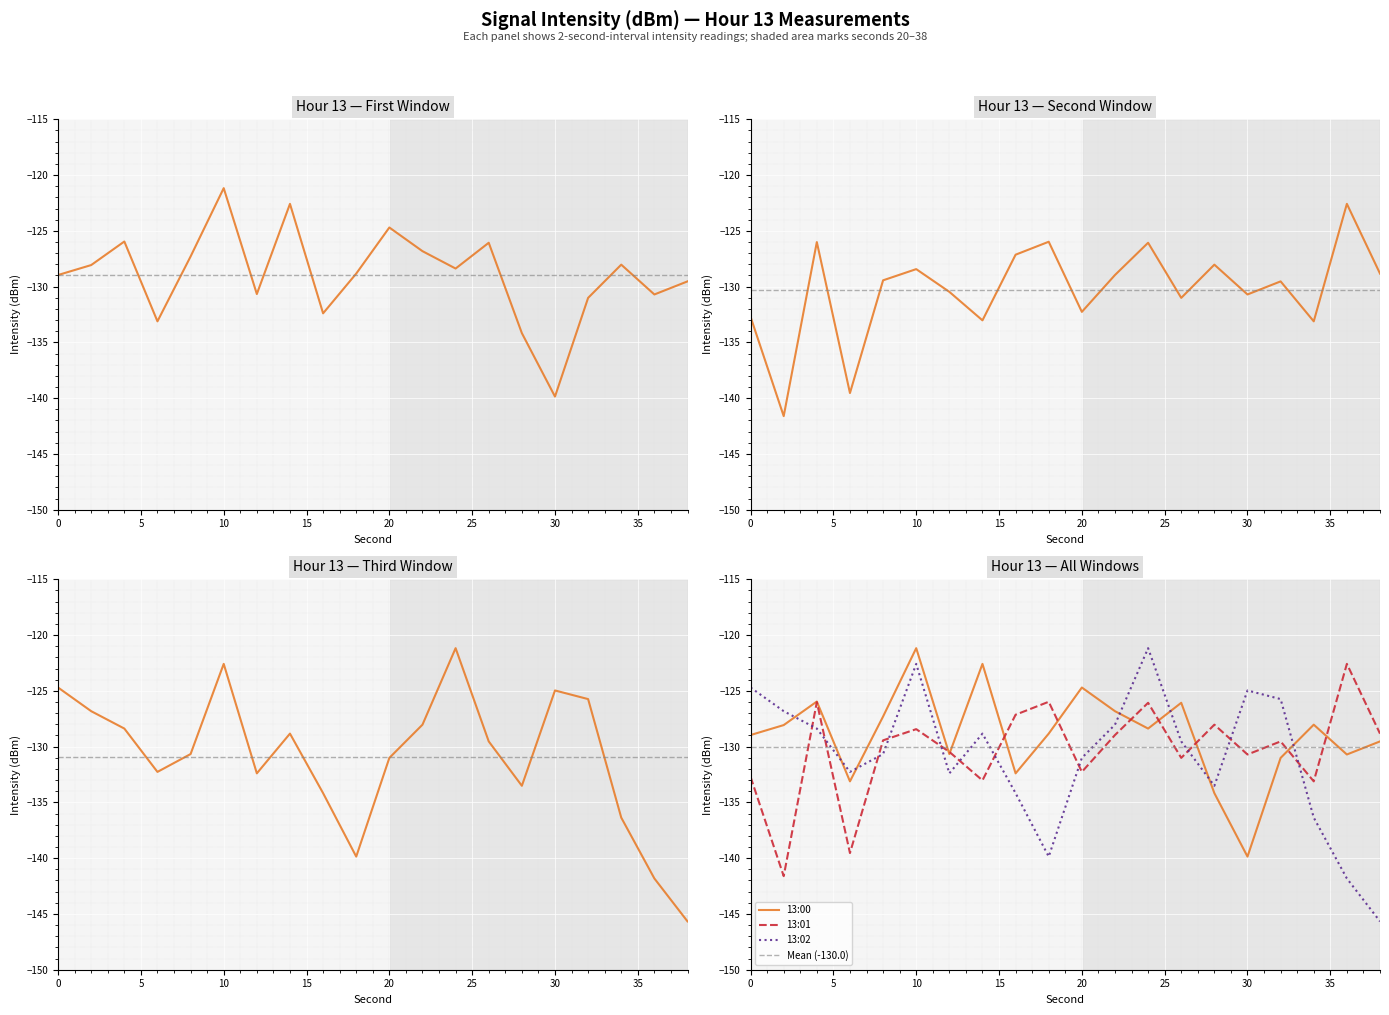

How many intersections are there between 13:01 and 13:00?

9